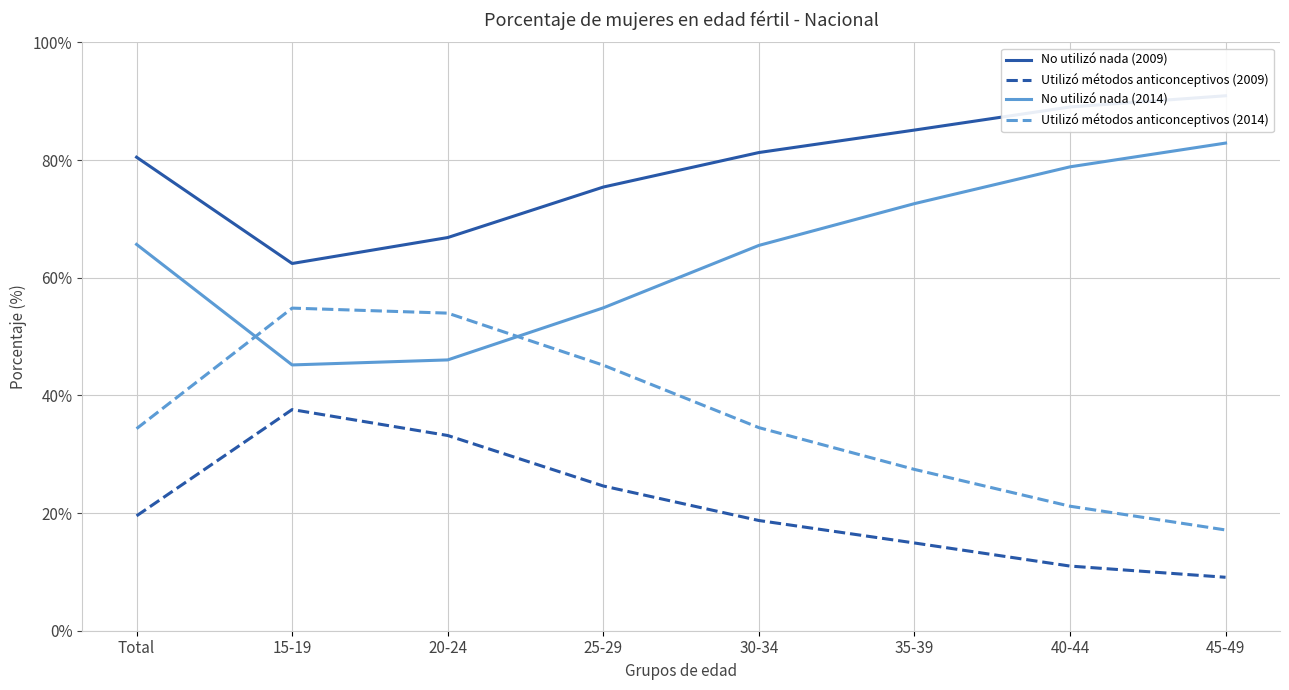

How many interior local peaks does the Utilizó métodos anticonceptivos (2009) series have?

1